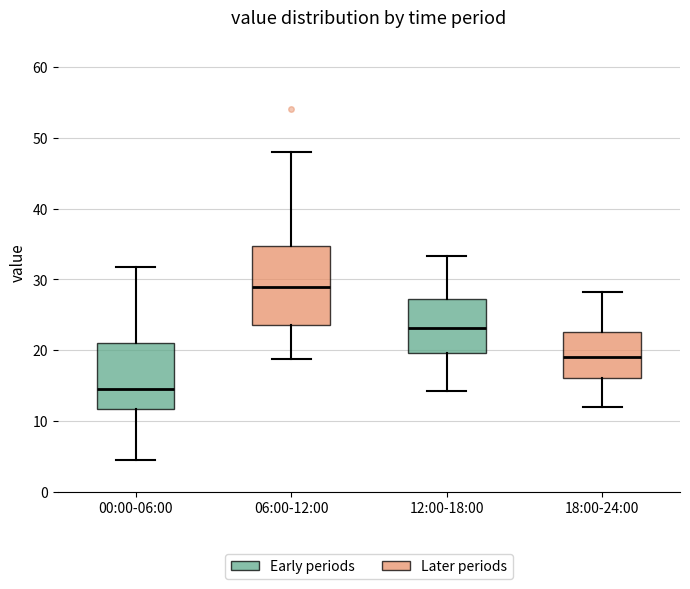

Which box has the highest median line?

06:00-12:00